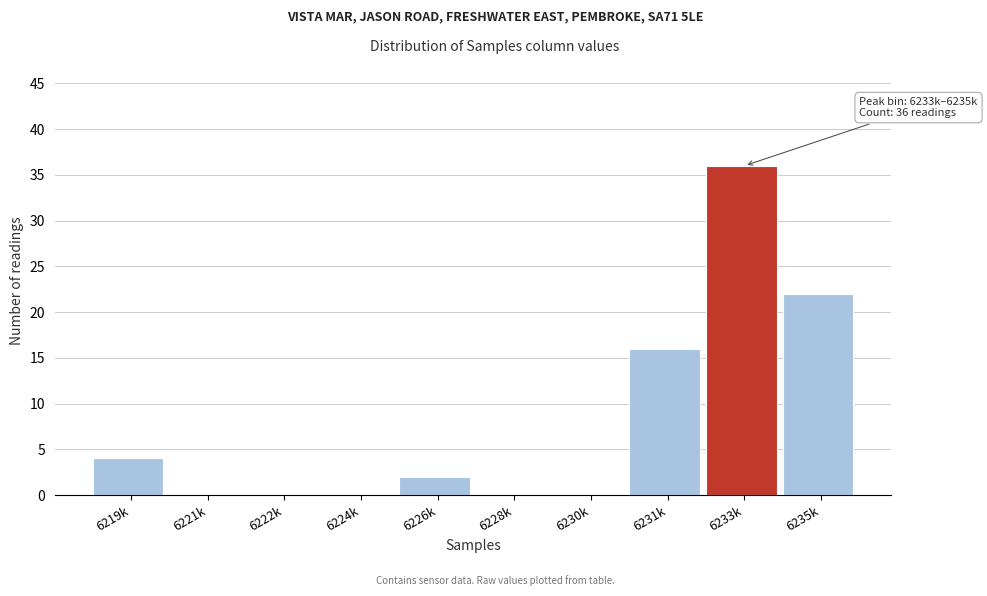

Reading left to right, extract all data points from this chart.

6219k=4	6221k=0	6222k=0	6224k=0	6226k=2	6228k=0	6230k=0	6231k=16	6233k=36	6235k=22